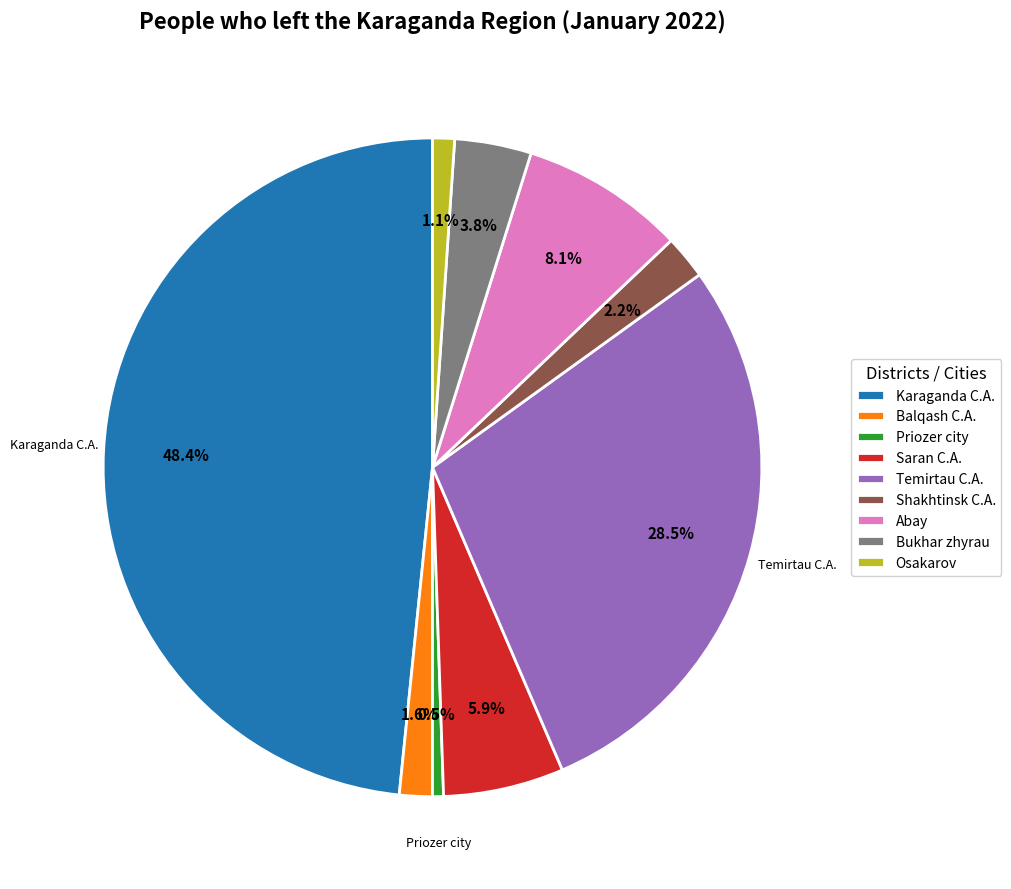

How many segments does this pie chart have?

9